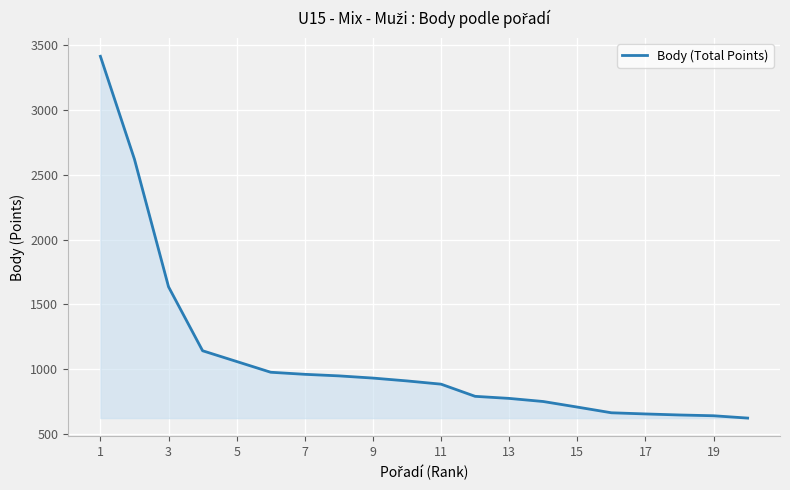

What is the smallest value displayed?

622